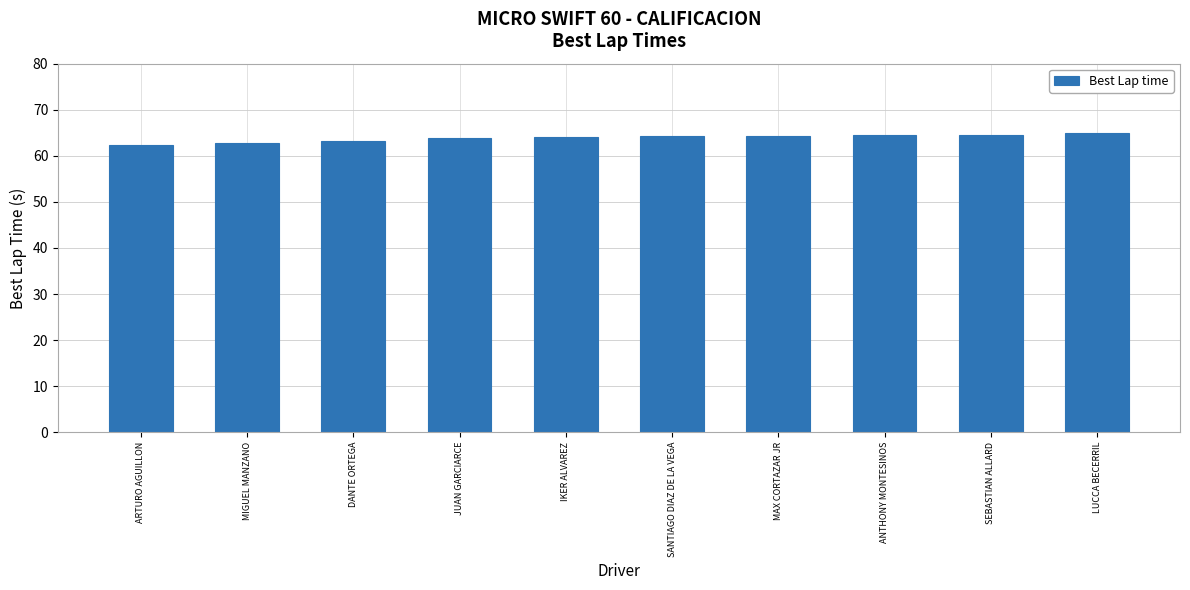

What is the approximate value at MAX CORTAZAR JR?

64.3